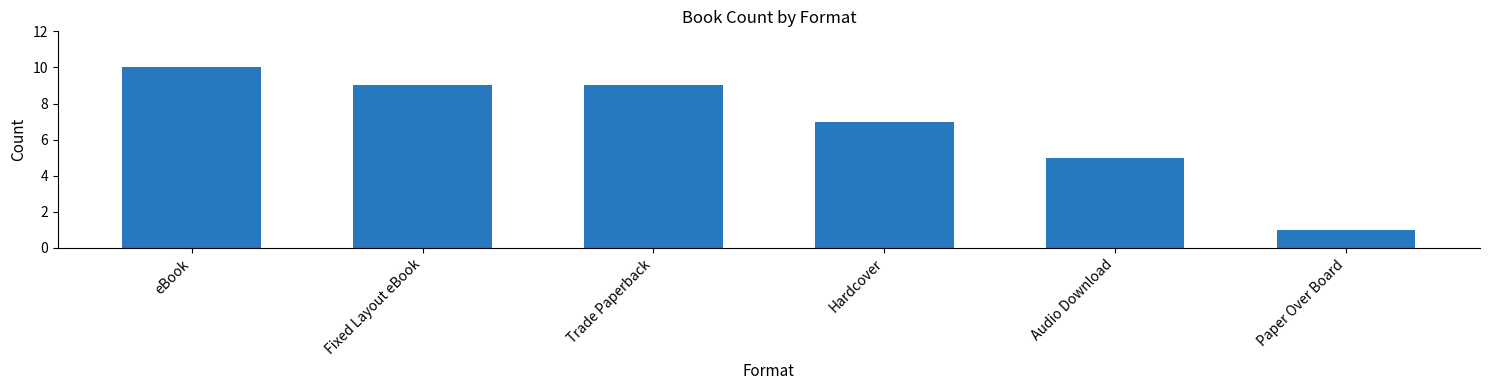

Reading left to right, list all the values displayed in this chart.

10	9	9	7	5	1